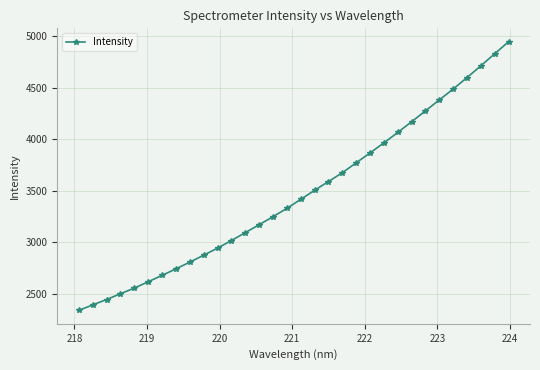

What is the value of the 9th point from the left?

2805.1